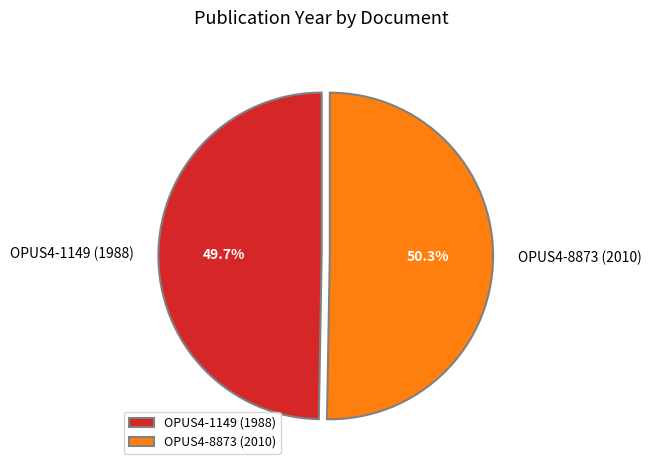

What portion of the pie excludes OPUS4-1149 (1988)?

50.3%